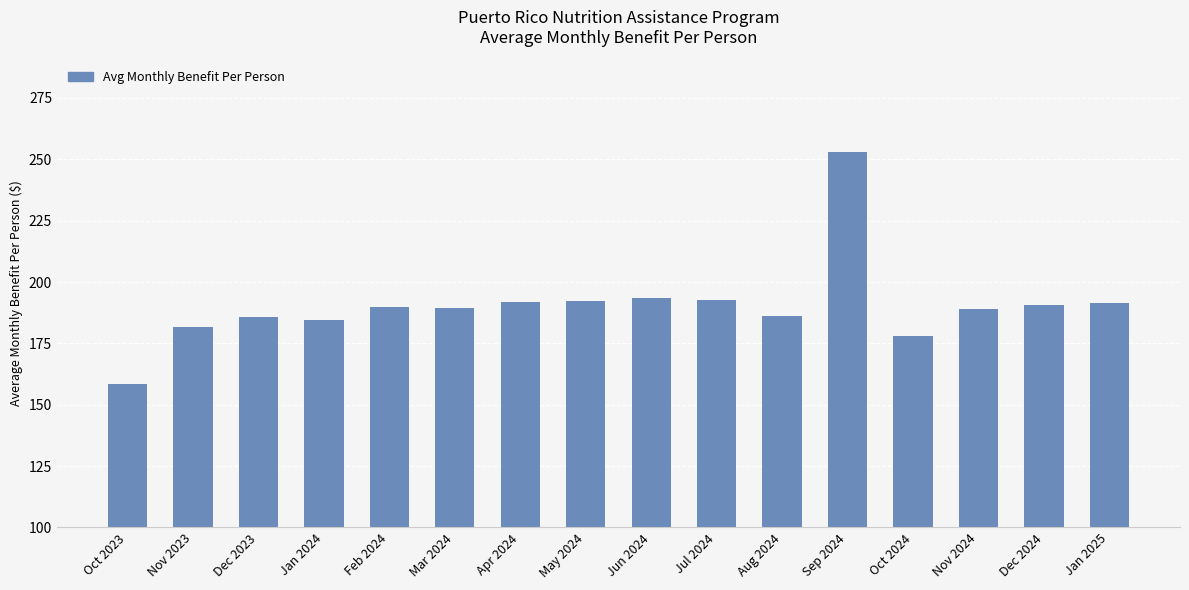

What is the difference between the maximum and minimum values?

94.6